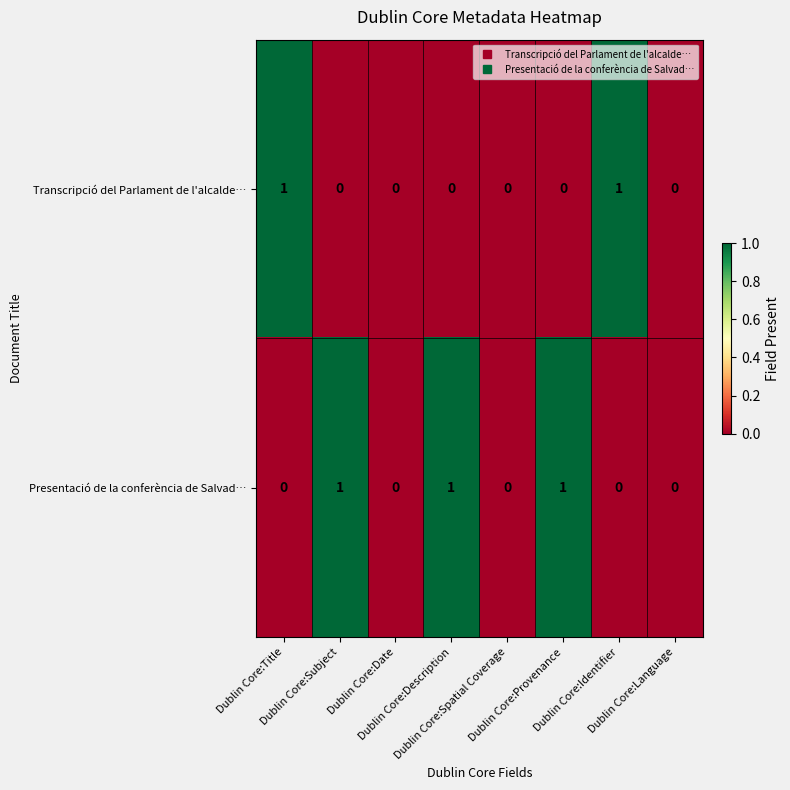

List the series in order of their overall mean, highest first.

Presentació de la conferència de Salvad…, Transcripció del Parlament de l'alcalde…